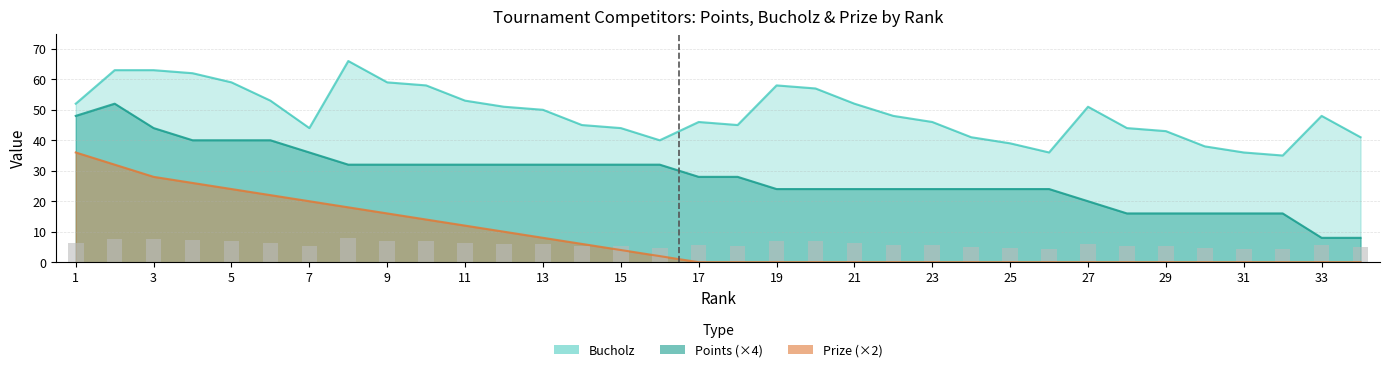

Reading left to right, what are all the values shown in this chart?

Bucholz: 52	63	63	62	59	53	44	66	59	58	53	51	50	45	44	40	46	45	58	57	52	48	46	41	39	36	51	44	43	38	36	35	48	41
Points: 48	52	44	40	40	40	36	32	32	32	32	32	32	32	32	32	28	28	24	24	24	24	24	24	24	24	20	16	16	16	16	16	8	8
Prize: 36	32	28	26	24	22	20	18	16	14	12	10	8	6	4	2	0	0	0	0	0	0	0	0	0	0	0	0	0	0	0	0	0	0